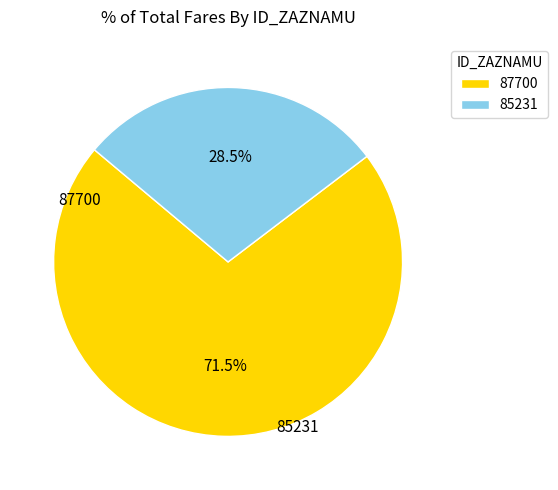

Is the sum of 87700 and 85231 greater than half?

Yes